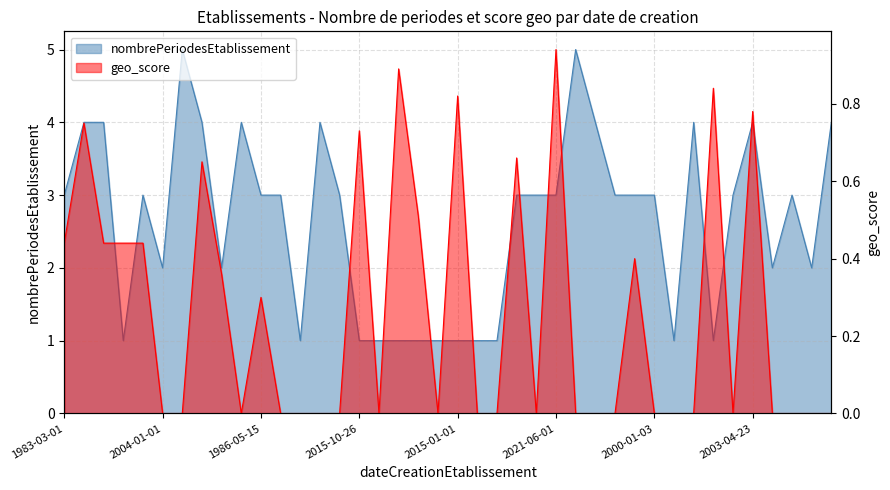

What is the value of the nombrePeriodesEtablissement point at the 2nd from the left?

4.0